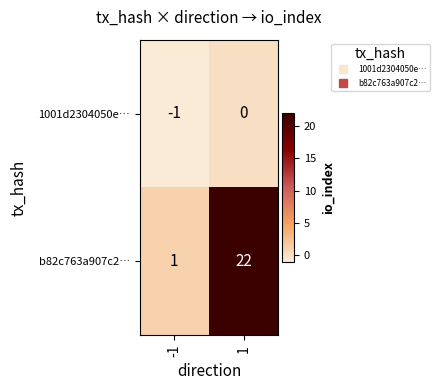

At which category is the sum across all series the highest?

1